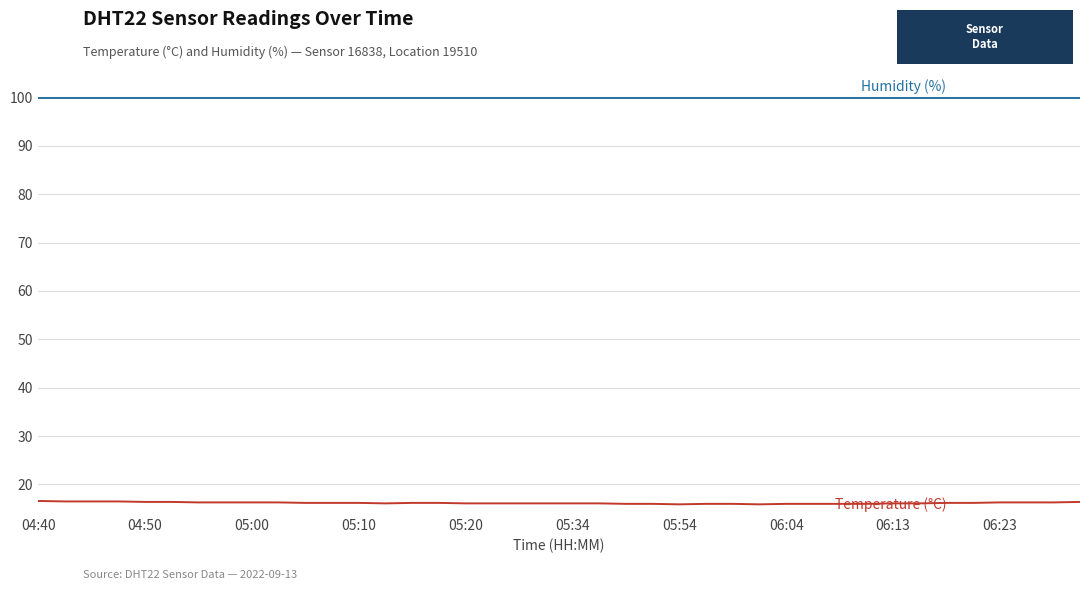

What is the maximum value shown in the chart?

99.9